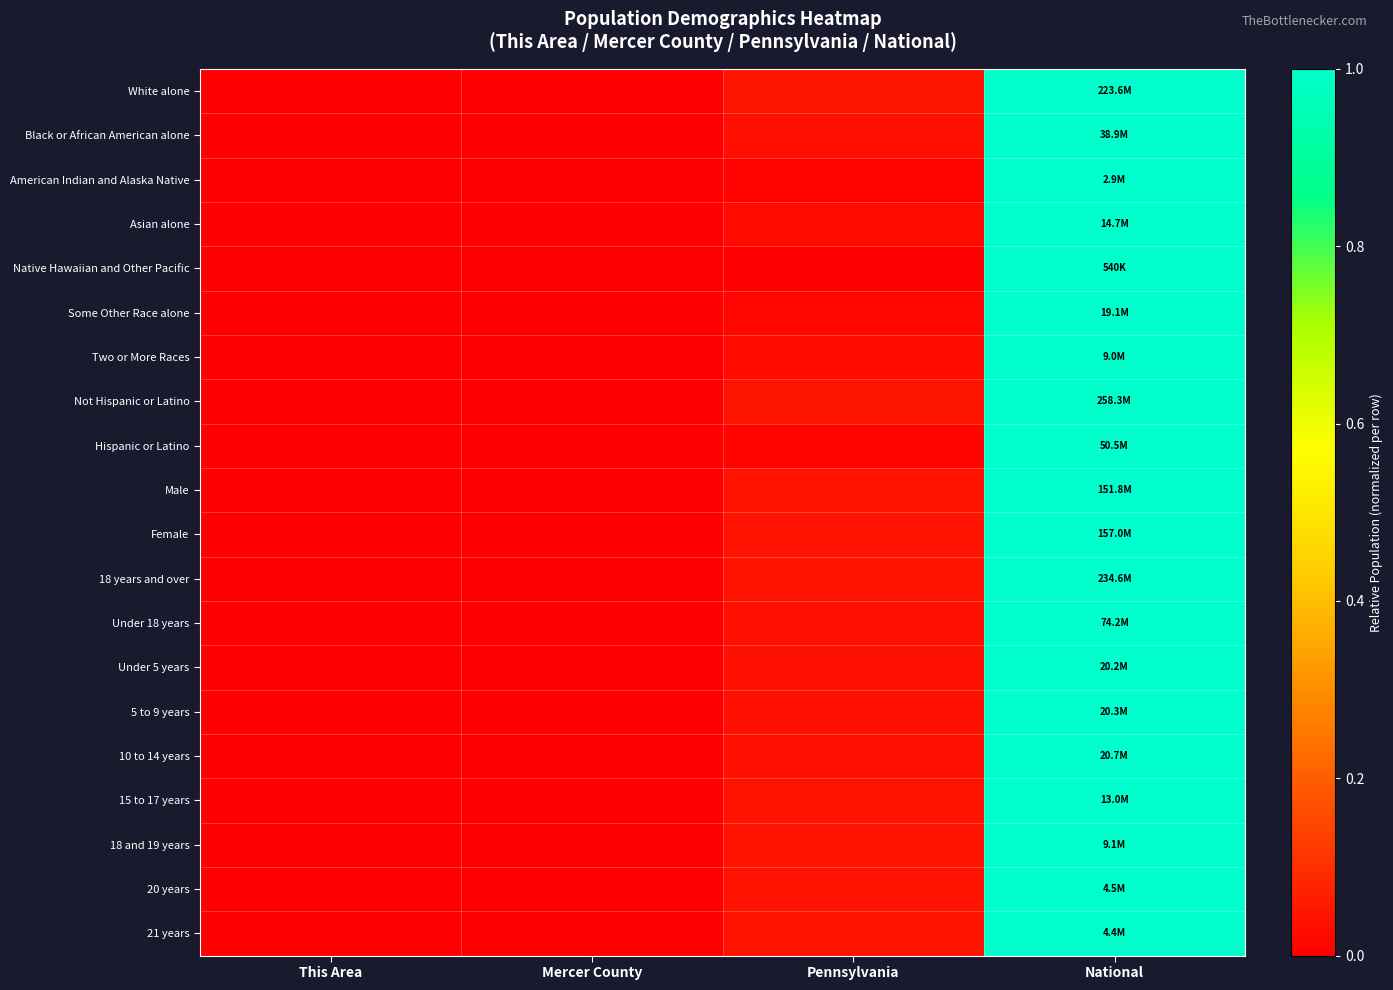

Reading left to right, transcribe all the data shown in this chart.

White alone: This Area=0.0	Mercer County=0.0	Pennsylvania=0.0	National=1.0
Black or African American alone: This Area=0.0	Mercer County=0.0	Pennsylvania=0.0	National=1.0
American Indian and Alaska Native: This Area=0.0	Mercer County=0.0	Pennsylvania=0.0	National=1.0
Asian alone: This Area=0.0	Mercer County=0.0	Pennsylvania=0.0	National=1.0
Native Hawaiian and Other Pacific: This Area=0.0	Mercer County=0.0	Pennsylvania=0.0	National=1.0
Some Other Race alone: This Area=0.0	Mercer County=0.0	Pennsylvania=0.0	National=1.0
Two or More Races: This Area=0.0	Mercer County=0.0	Pennsylvania=0.0	National=1.0
Not Hispanic or Latino: This Area=0.0	Mercer County=0.0	Pennsylvania=0.0	National=1.0
Hispanic or Latino: This Area=0.0	Mercer County=0.0	Pennsylvania=0.0	National=1.0
Male: This Area=0.0	Mercer County=0.0	Pennsylvania=0.0	National=1.0
Female: This Area=0.0	Mercer County=0.0	Pennsylvania=0.0	National=1.0
18 years and over: This Area=0.0	Mercer County=0.0	Pennsylvania=0.0	National=1.0
Under 18 years: This Area=0.0	Mercer County=0.0	Pennsylvania=0.0	National=1.0
Under 5 years: This Area=0.0	Mercer County=0.0	Pennsylvania=0.0	National=1.0
5 to 9 years: This Area=0.0	Mercer County=0.0	Pennsylvania=0.0	National=1.0
10 to 14 years: This Area=0.0	Mercer County=0.0	Pennsylvania=0.0	National=1.0
15 to 17 years: This Area=0.0	Mercer County=0.0	Pennsylvania=0.0	National=1.0
18 and 19 years: This Area=0.0	Mercer County=0.0	Pennsylvania=0.0	National=1.0
20 years: This Area=0.0	Mercer County=0.0	Pennsylvania=0.0	National=1.0
21 years: This Area=0.0	Mercer County=0.0	Pennsylvania=0.0	National=1.0